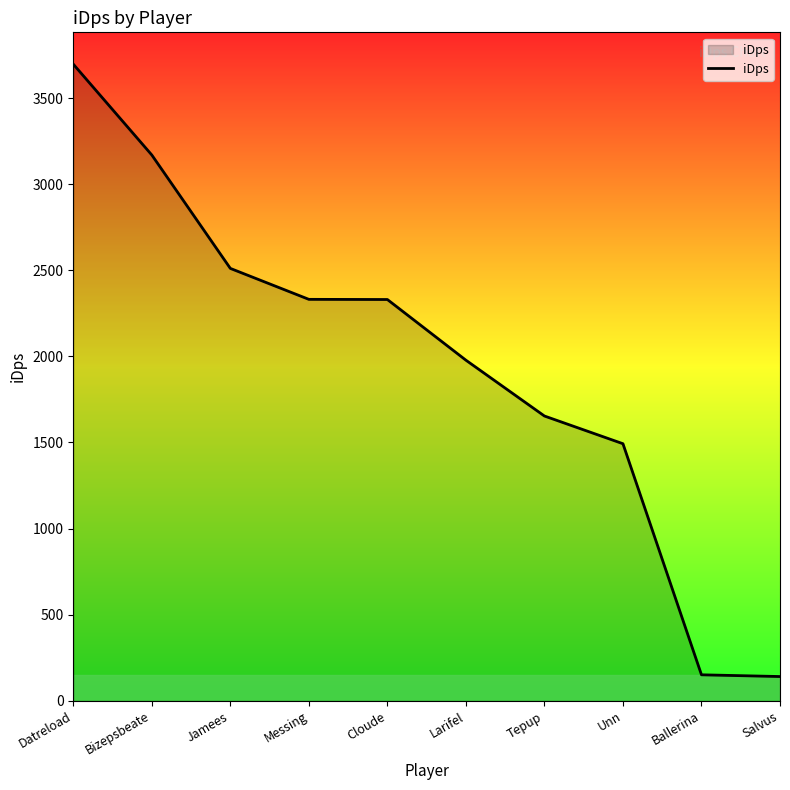

What position from the left is Larifel?

6